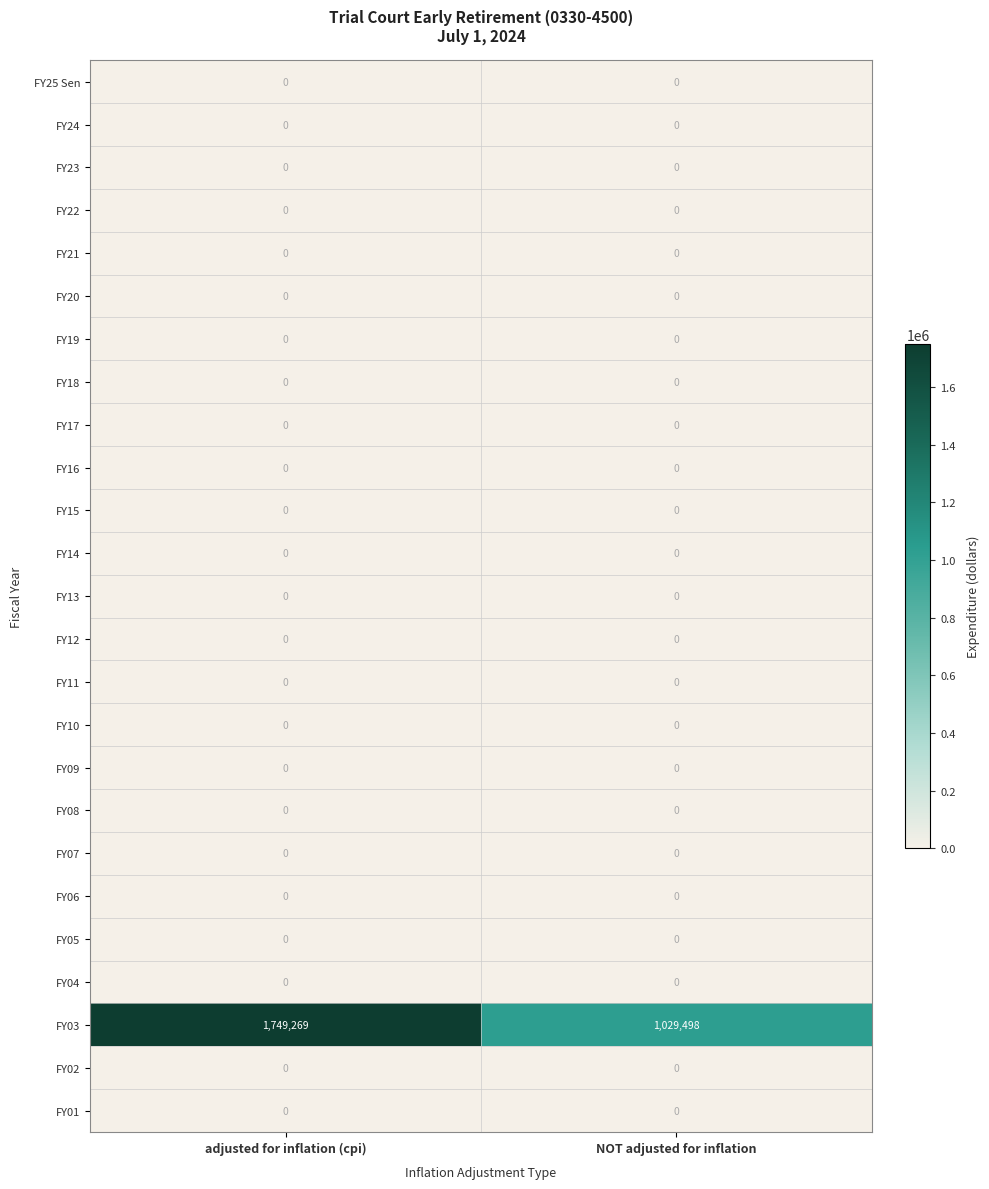

Is it true that FY23 equals 0 at NOT adjusted for inflation?

True